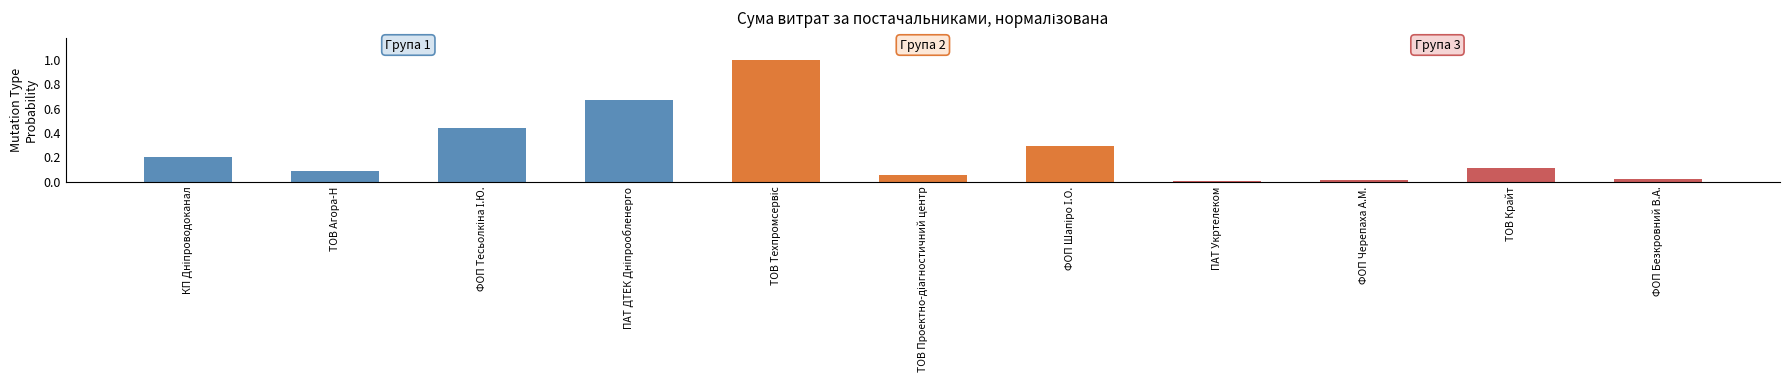

What is the sum of all values?

2.9